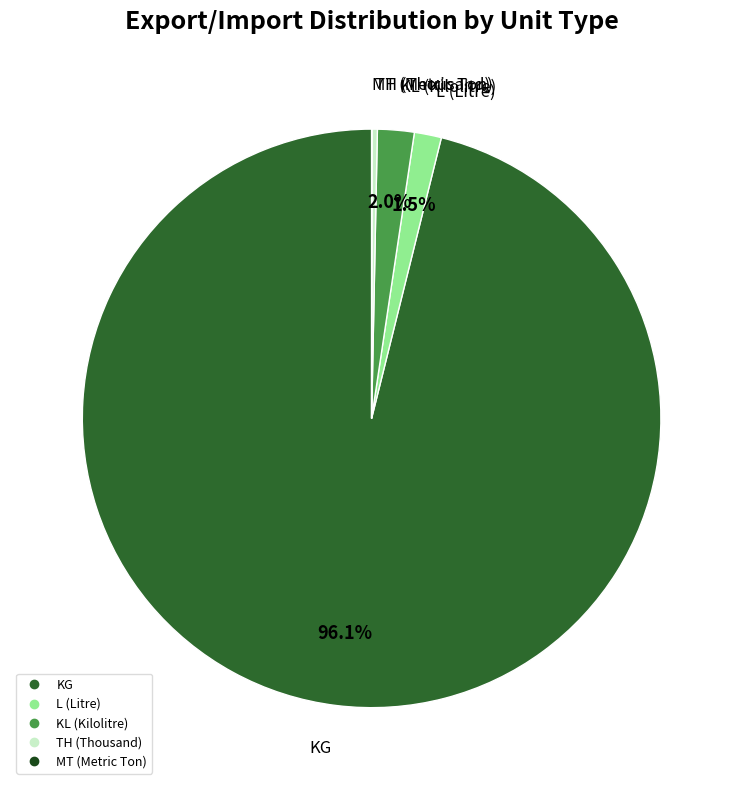

Does any single category account for the majority?

Yes